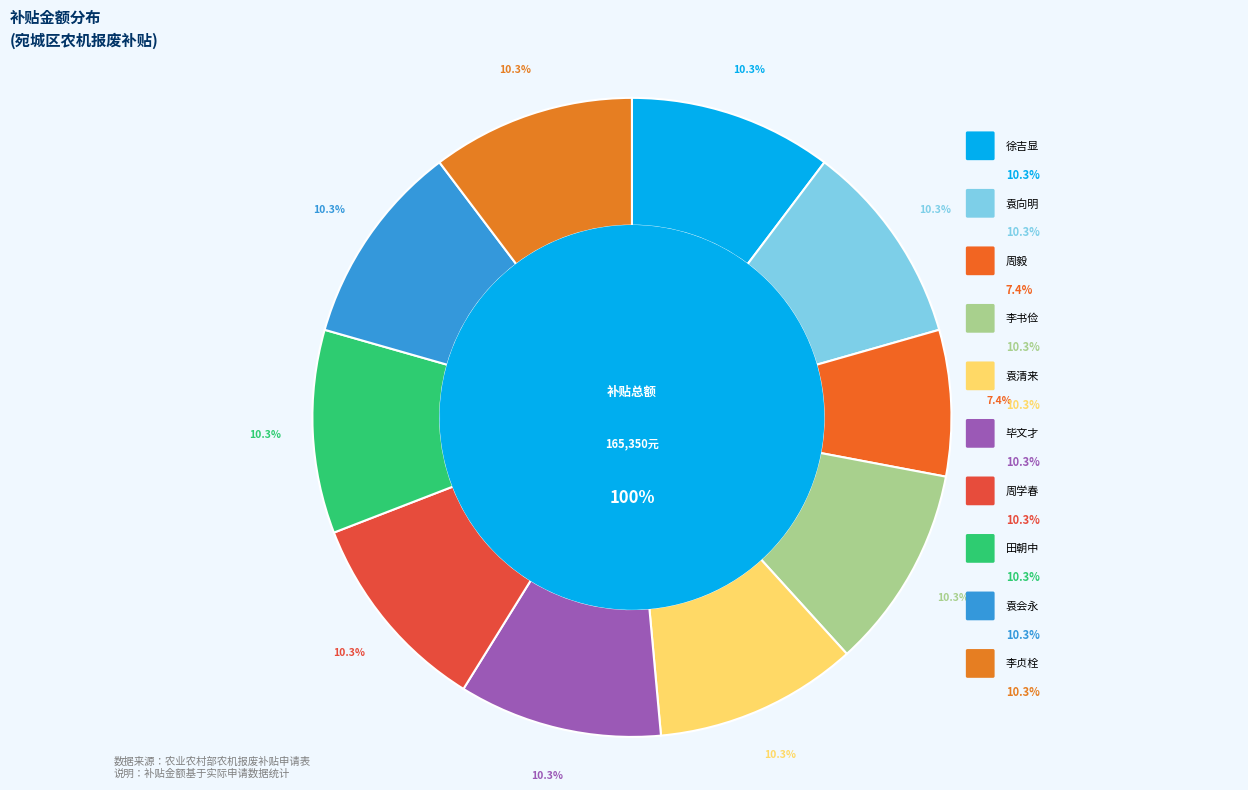

True or false: 袁会永 accounts for 1% of the total.

False